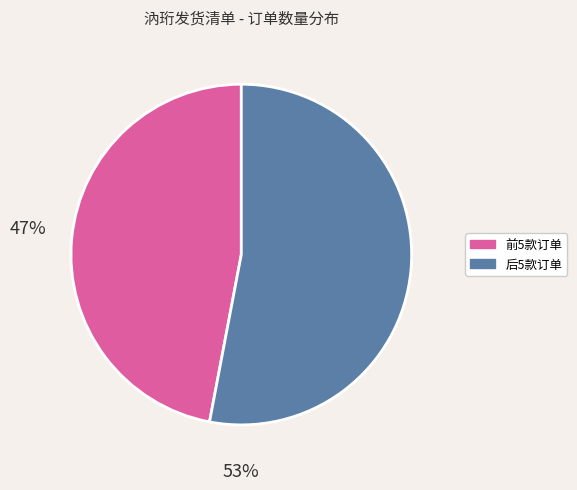

Is there any slice that represents more than half of the pie?

Yes